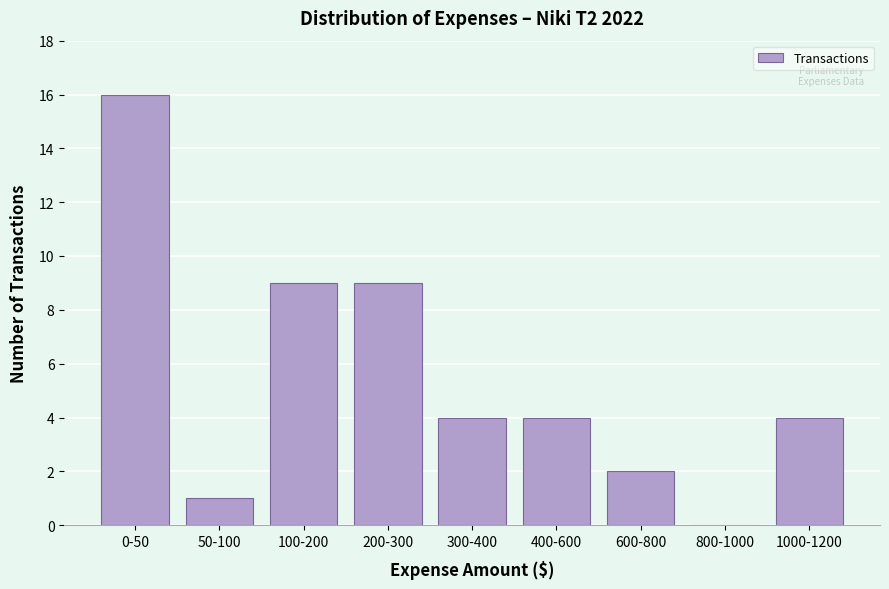

Reading left to right, list all the values displayed in this chart.

0-50=16	50-100=1	100-200=9	200-300=9	300-400=4	400-600=4	600-800=2	800-1000=0	1000-1200=4